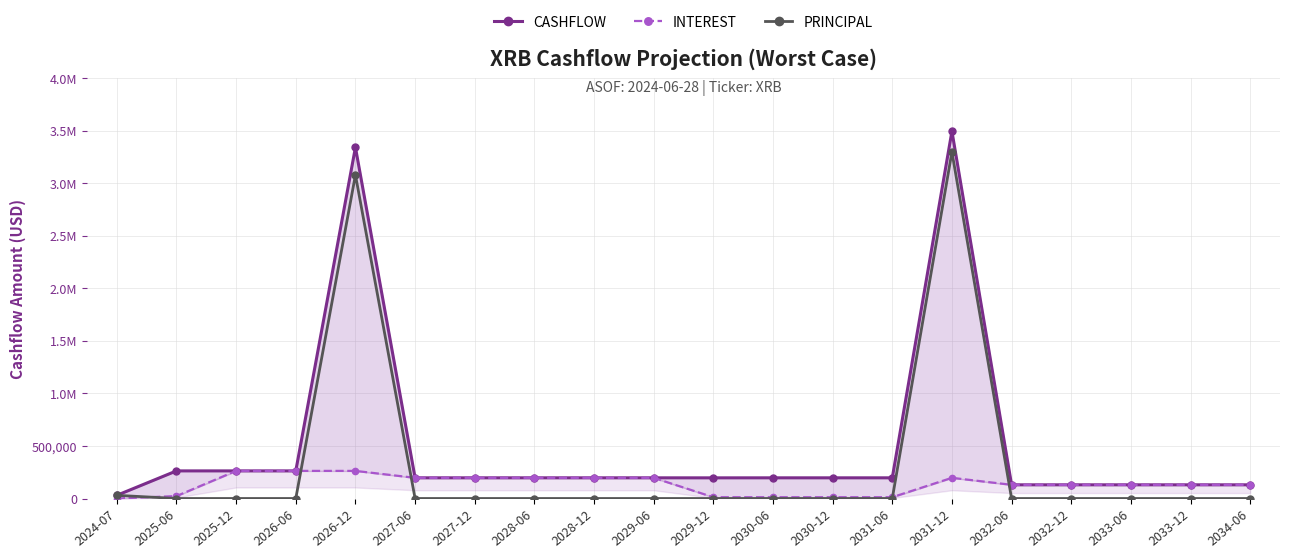

What are all the series names shown in the legend?

CASHFLOW, INTEREST, PRINCIPAL